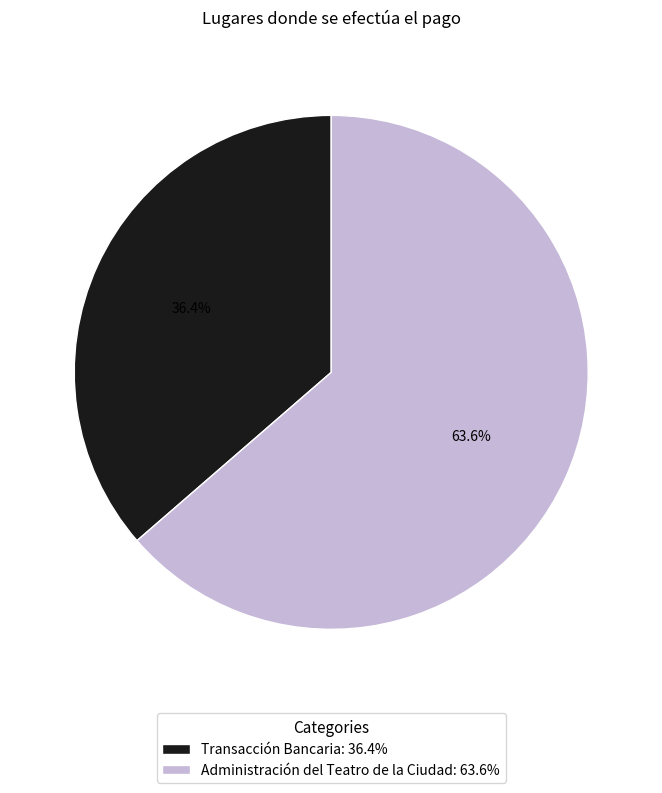

To the nearest percent, what is the difference between the Administración del Teatro de la Ciudad and Transacción Bancaria slice percentages?

27%